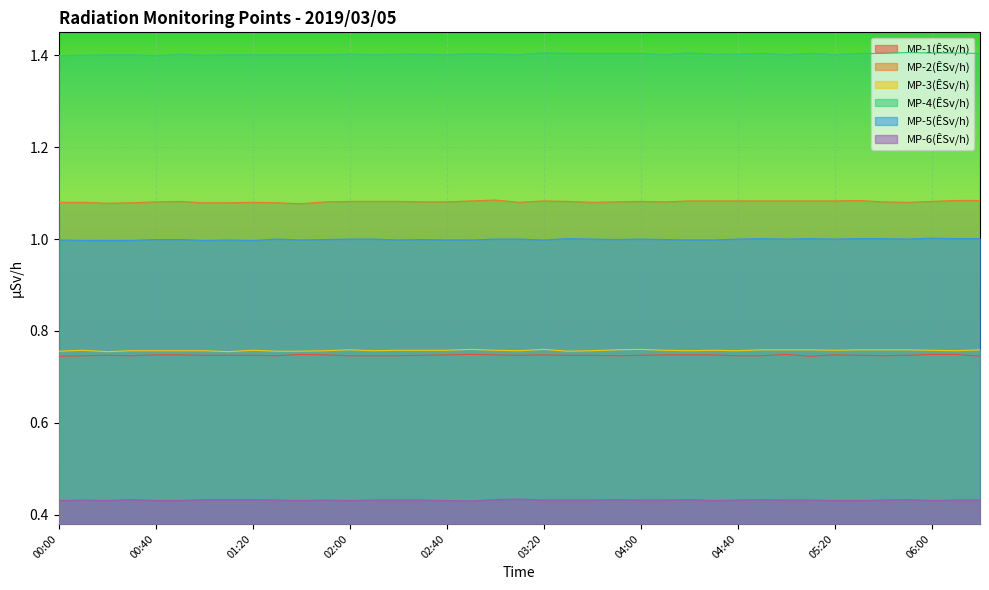

True or false: MP-4(ÊSv/h) and MP-2(ÊSv/h) intersect in this chart.

False